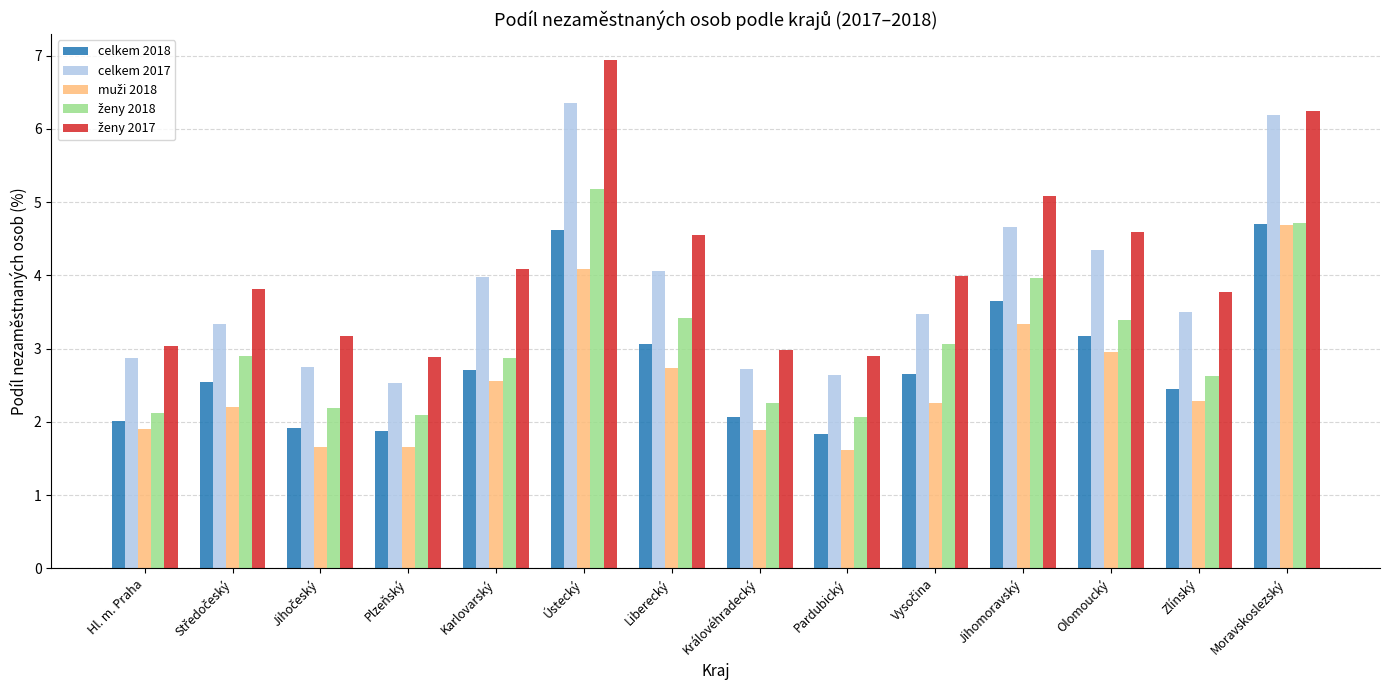

What is the label of the 1st bar from the left?

Hl. m. Praha